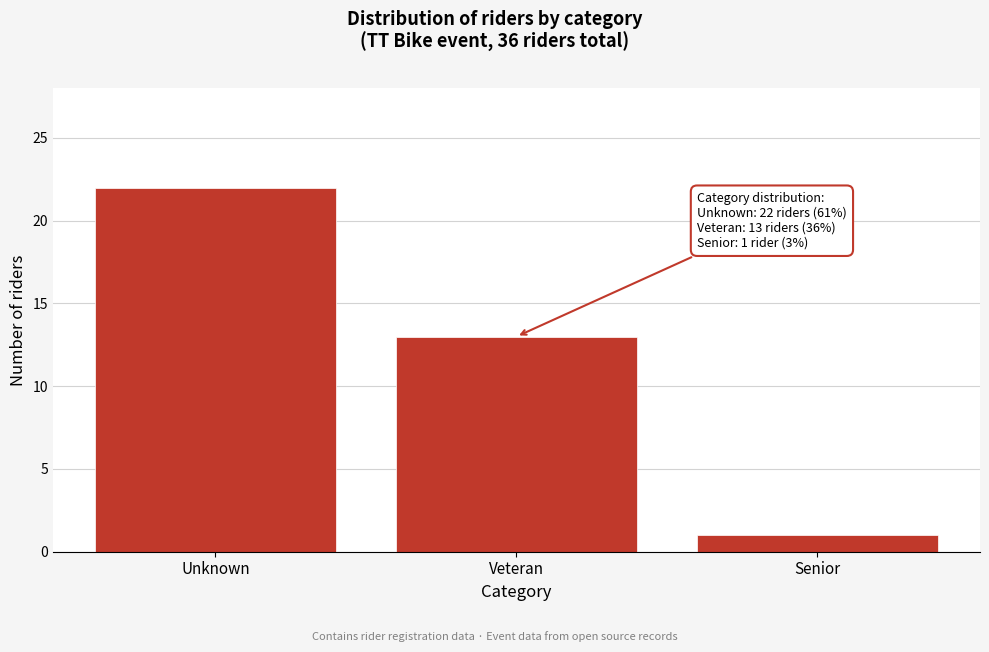

Reading left to right, extract all data points from this chart.

22	13	1